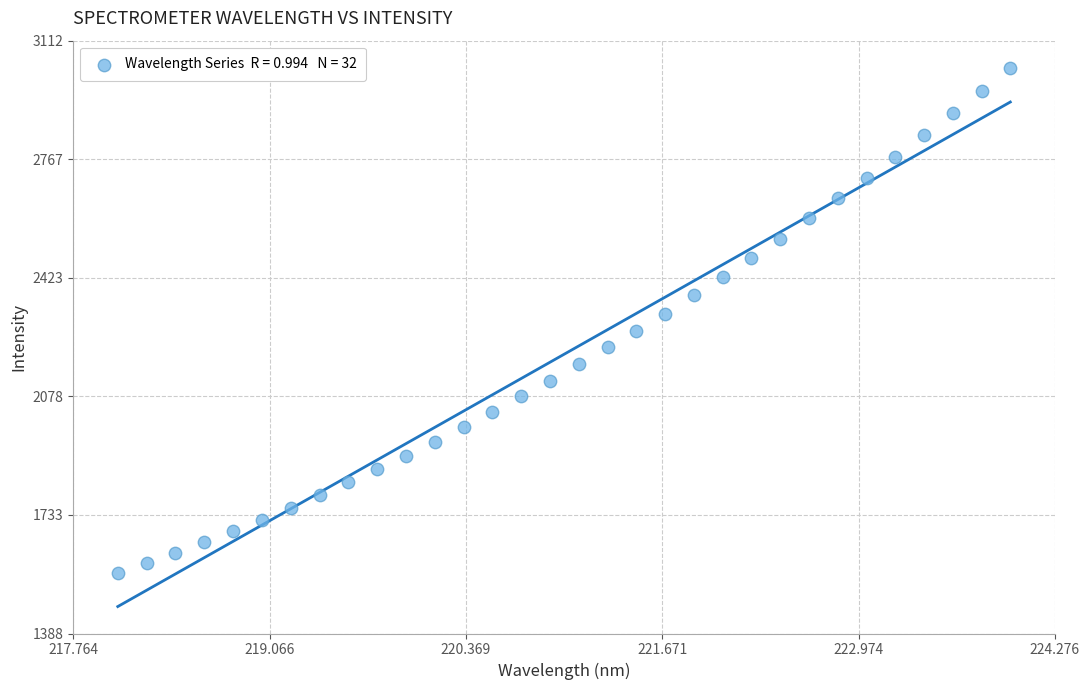

What is the range of Y values (max minus min)?

1471.0